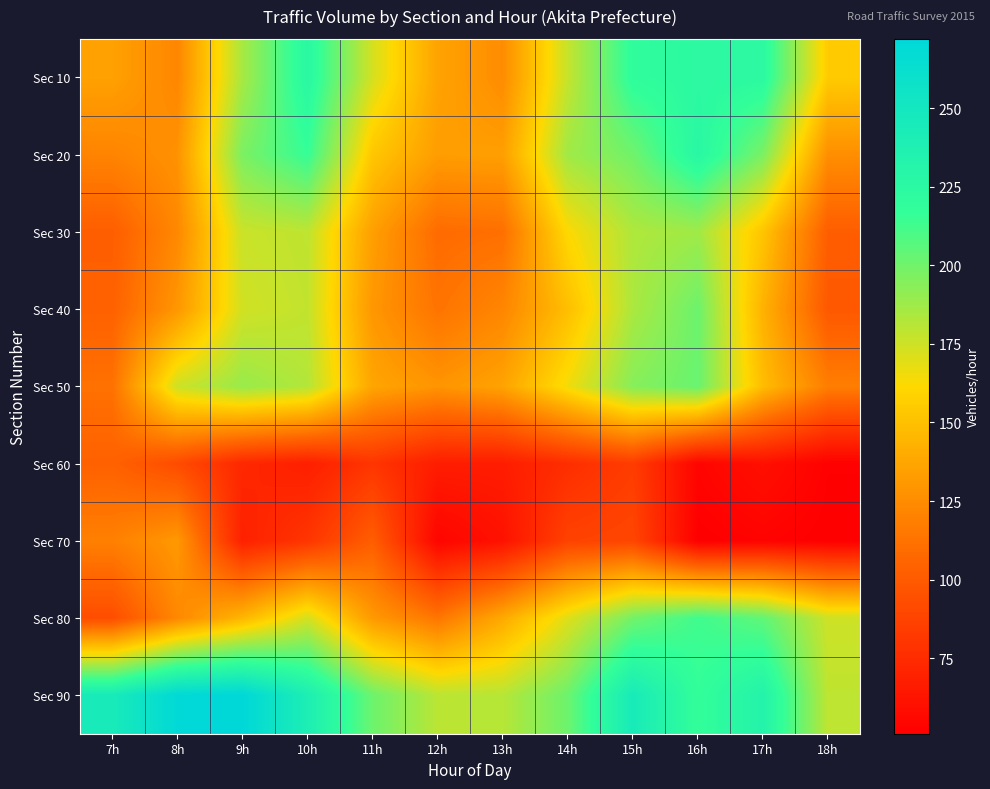

Reading left to right, list all the values displayed in this chart.

Sec 10: 7h=135	8h=122	9h=185	10h=226	11h=173	12h=136	13h=125	14h=177	15h=220	16h=224	17h=224	18h=155
Sec 20: 7h=121	8h=128	9h=197	10h=216	11h=153	12h=133	13h=134	14h=187	15h=200	16h=227	17h=197	18h=126
Sec 30: 7h=102	8h=123	9h=176	10h=179	11h=134	12h=109	13h=111	14h=162	15h=183	16h=187	17h=152	18h=102
Sec 40: 7h=104	8h=130	9h=174	10h=178	11h=130	12h=113	13h=122	14h=149	15h=184	16h=201	17h=143	18h=99
Sec 50: 7h=112	8h=175	9h=189	10h=182	11h=137	12h=129	13h=136	14h=165	15h=194	16h=202	17h=148	18h=118
Sec 60: 7h=104	8h=92	9h=73	10h=68	11h=80	12h=67	13h=67	14h=76	15h=84	16h=54	17h=60	18h=52
Sec 70: 7h=119	8h=131	9h=69	10h=80	11h=102	12h=54	13h=61	14h=87	15h=89	16h=51	17h=53	18h=51
Sec 80: 7h=93	8h=123	9h=145	10h=173	11h=131	12h=114	13h=139	14h=170	15h=199	16h=213	17h=204	18h=175
Sec 90: 7h=245	8h=270	9h=272	10h=240	11h=201	12h=180	13h=181	14h=201	15h=245	16h=217	17h=233	18h=179